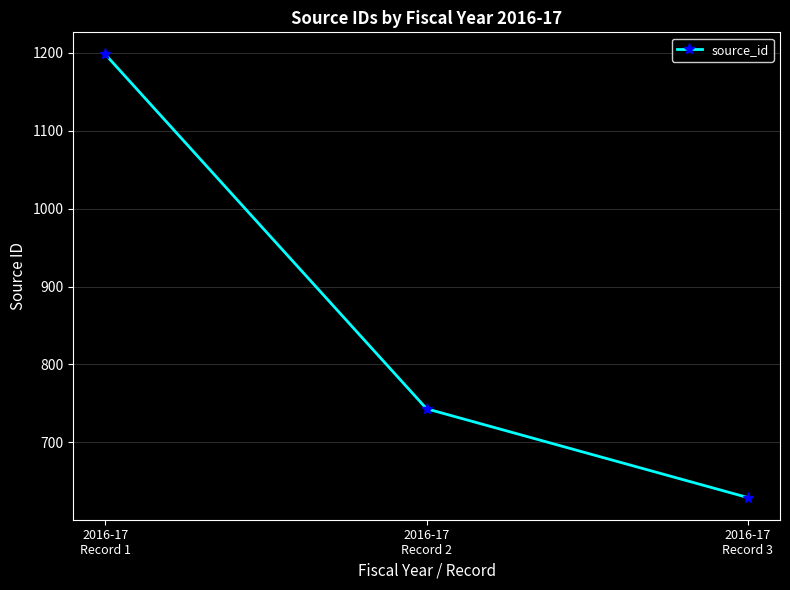

Reading left to right, extract all data points from this chart.

1198	743	629